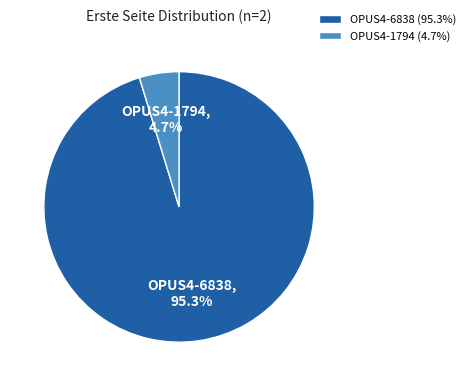

The OPUS4-1794 slice represents 5% of the pie. True or false?

True